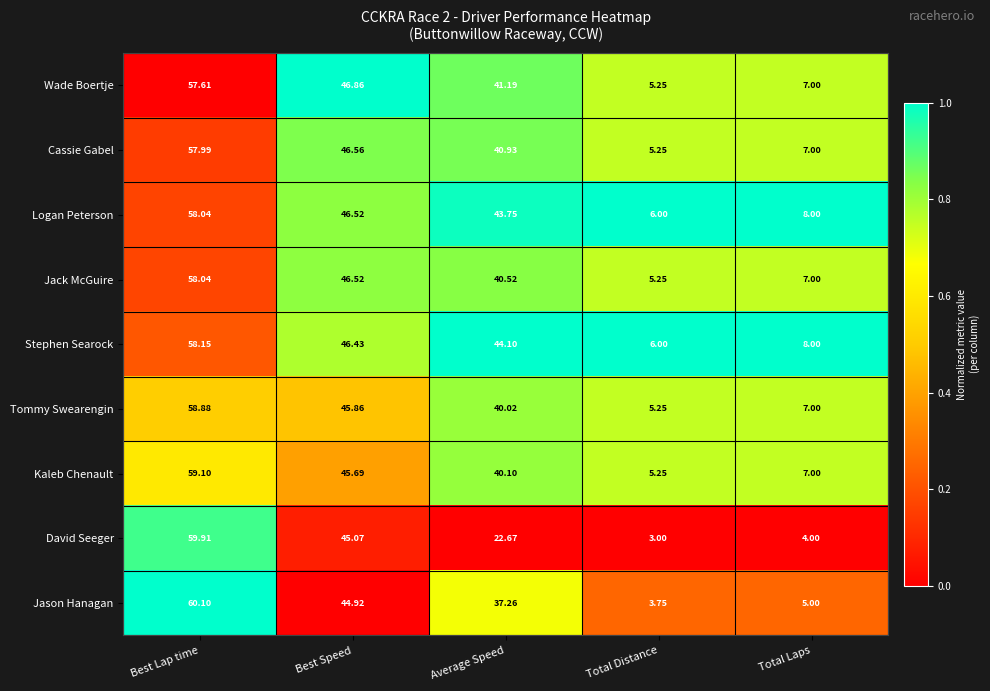

Rank the categories by Stephen Searock value from lowest to highest.

Total Distance, Total Laps, Average Speed, Best Speed, Best Lap time